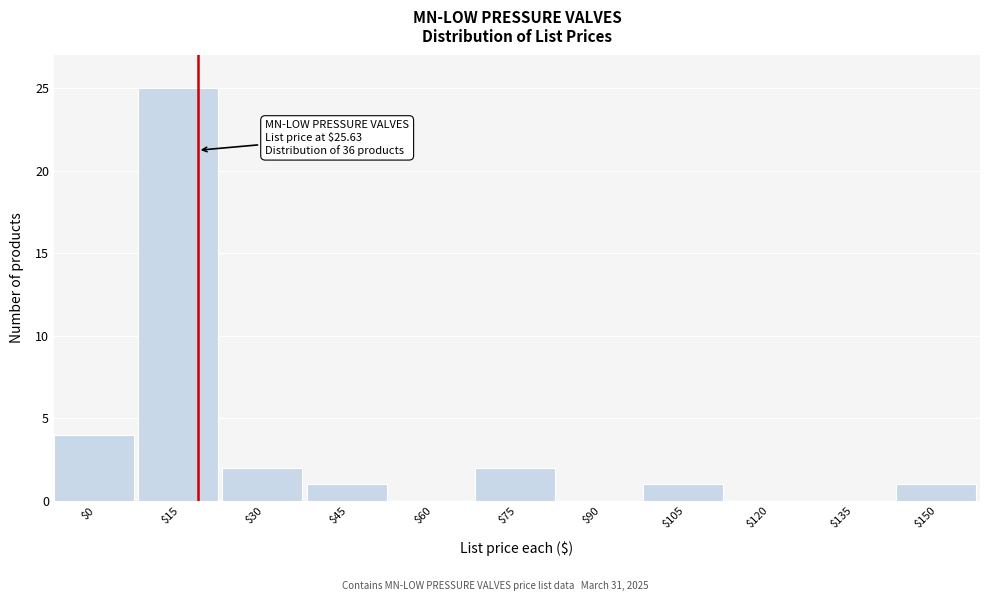

What is the sum of all values?

36